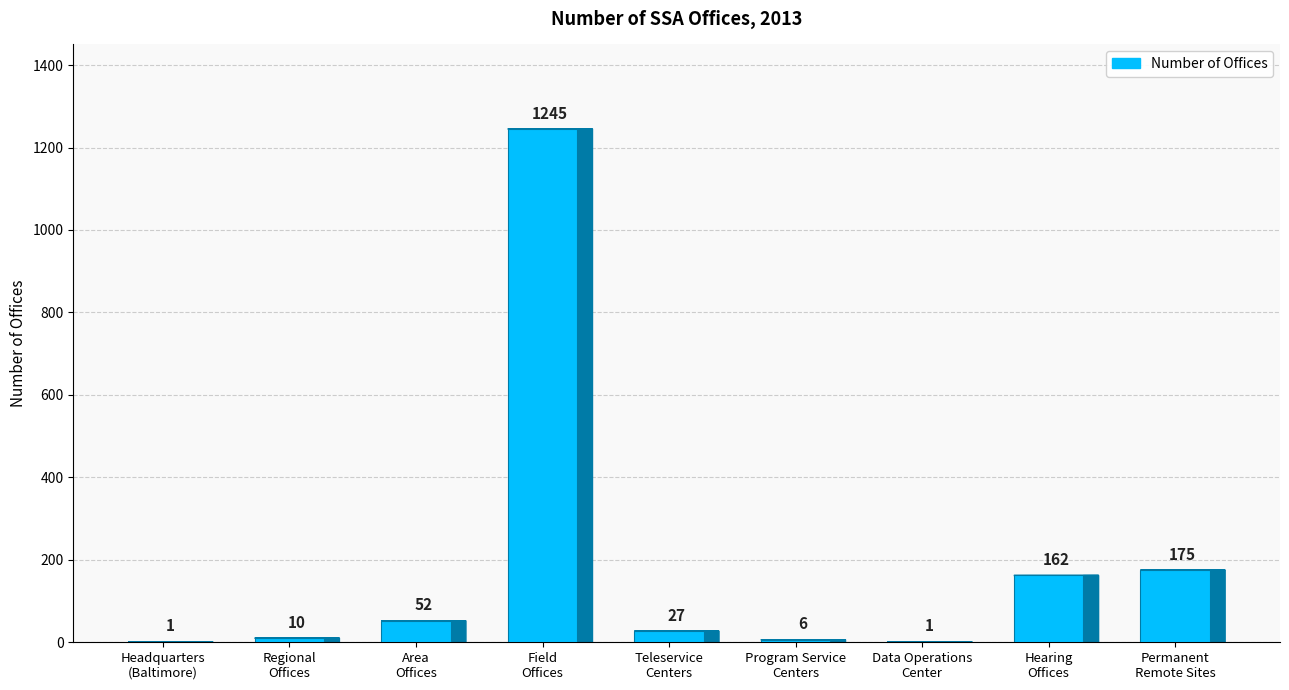

What is the maximum value shown in the chart?

1245